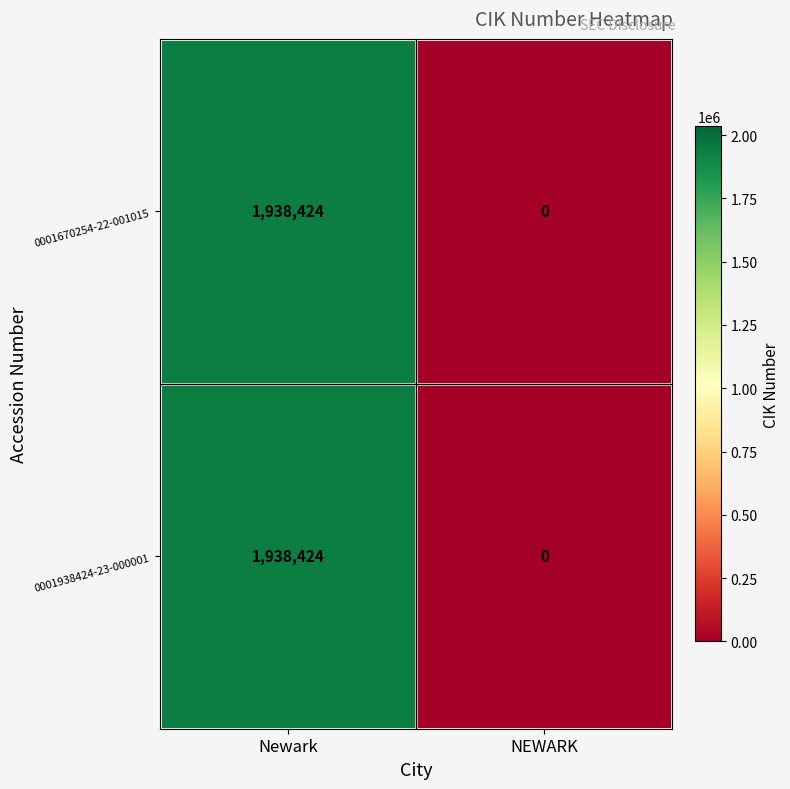

What value does the 0001938424-23-000001 series have at Newark, to the nearest 50?

1938400